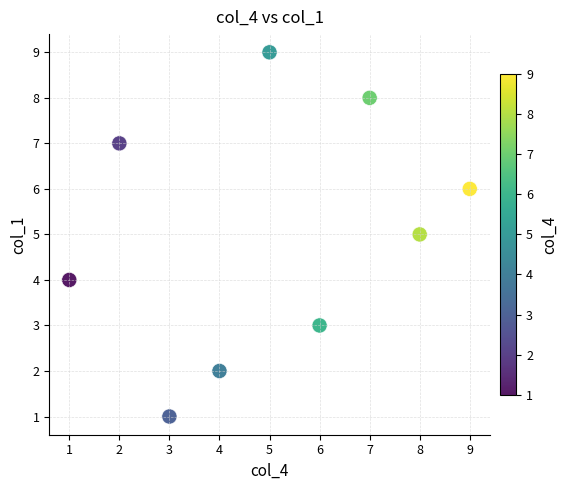

What is the average X value?

5